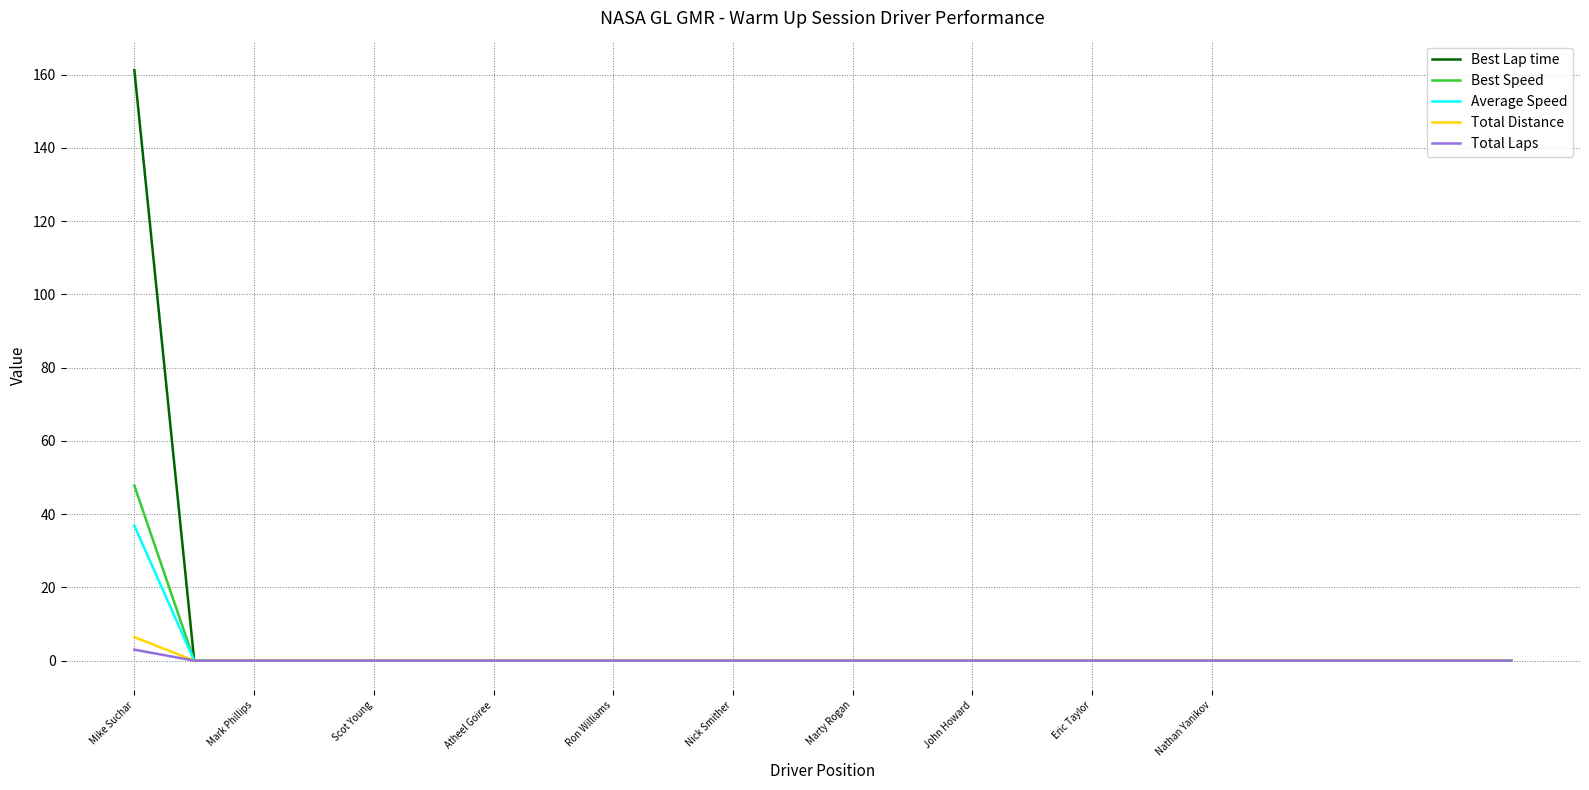

Which series has the largest total across all categories?

Best Lap time